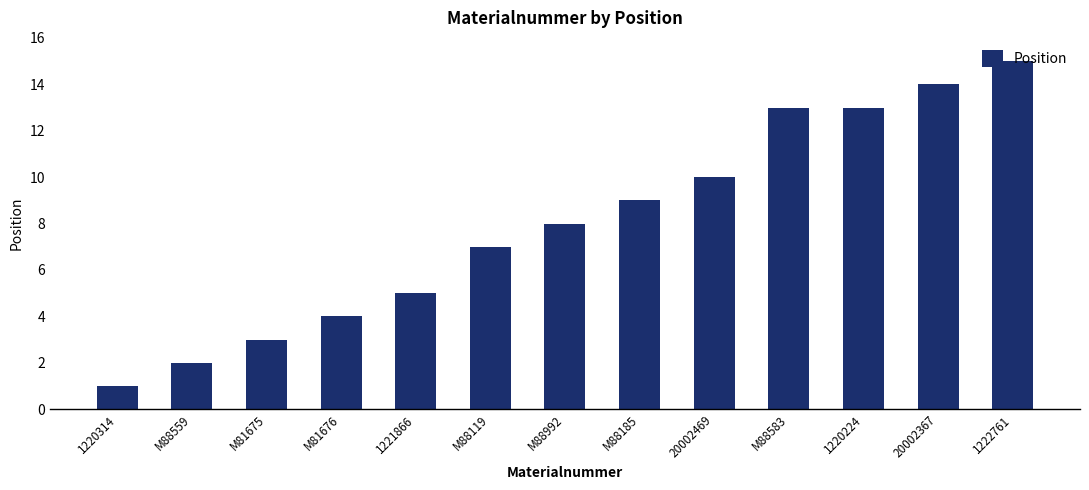

What is the value of the 10th bar from the left?

13